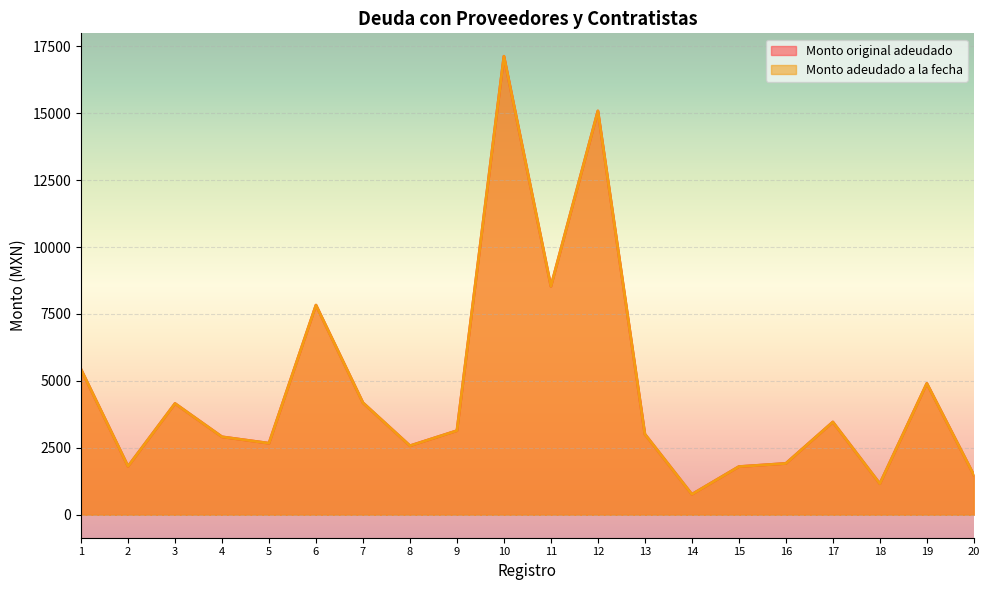

Reading left to right, what are all the values shown in this chart?

Monto original adeudado: 5430.4	1810.1	4155.9	2911.4	2672.7	7830.5	4183.2	2578.4	3141.4	17123.3	8533.0	15080.0	3010.2	764.8	1799.8	1917.8	3465.0	1161.3	4906.7	1485.8
Monto adeudado a la fecha: 5430.4	1810.1	4155.9	2911.4	2672.7	7830.5	4183.2	2578.4	3141.4	17123.3	8533.0	15080.0	3010.2	764.8	1799.8	1917.8	3465.0	1161.3	4906.7	1485.8